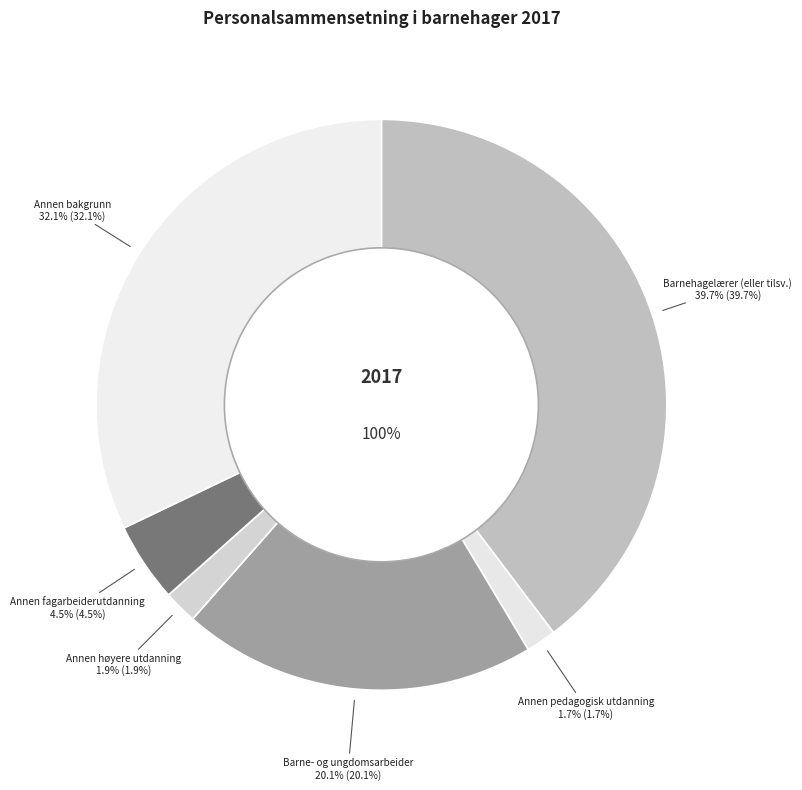

To the nearest percent, what is the combined percentage of Barnehagelærer (eller tilsv.) and Annen bakgrunn?

72%